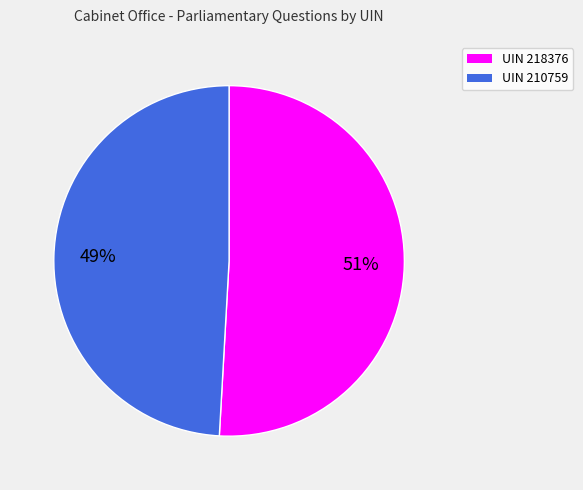

How many segments does this pie chart have?

2